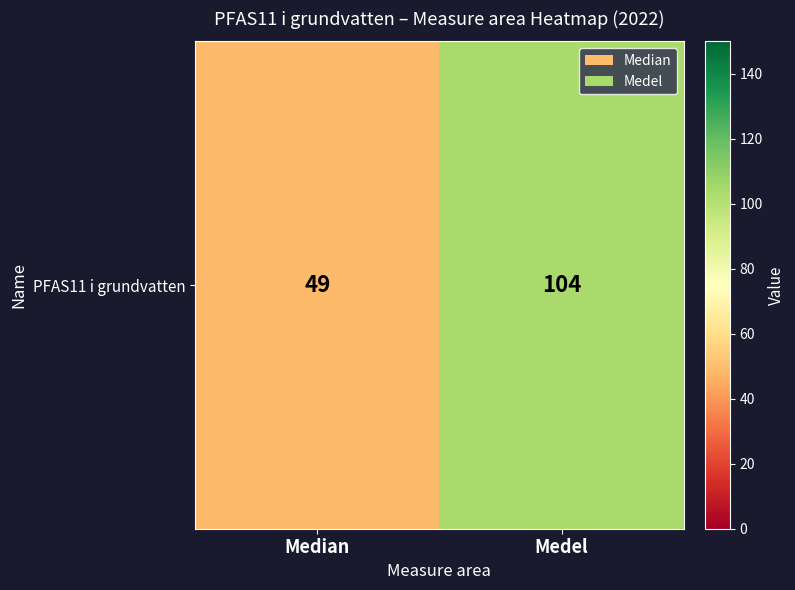

How many data points are less than 104?

1